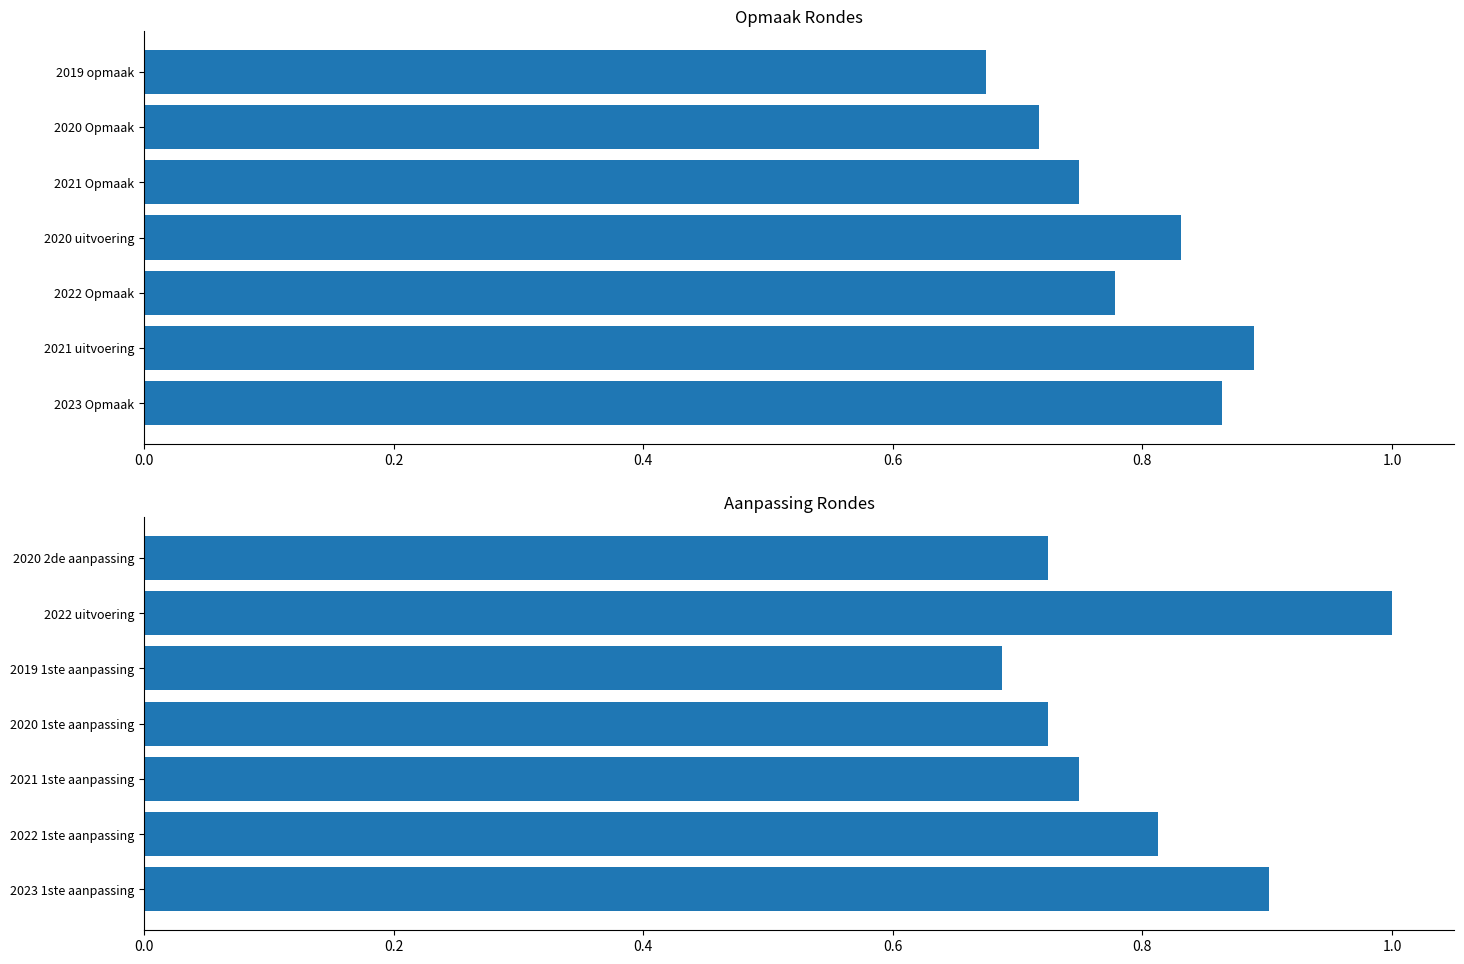

What is the value of the 3rd bar from the left?

0.7